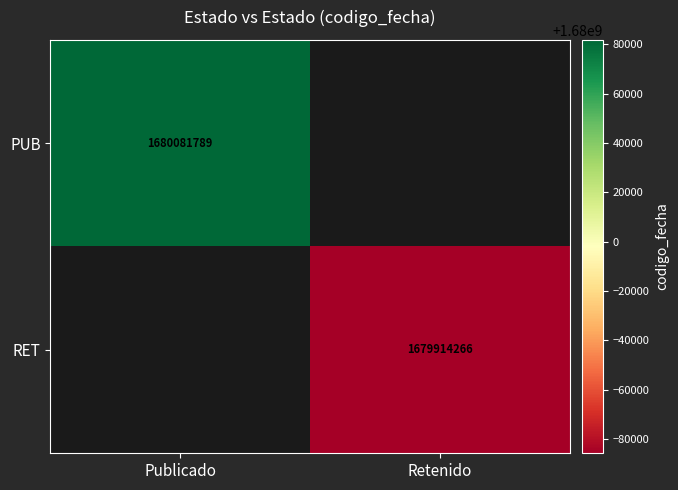

The PUB series shows 1680081789 at Publicado. True or false?

True